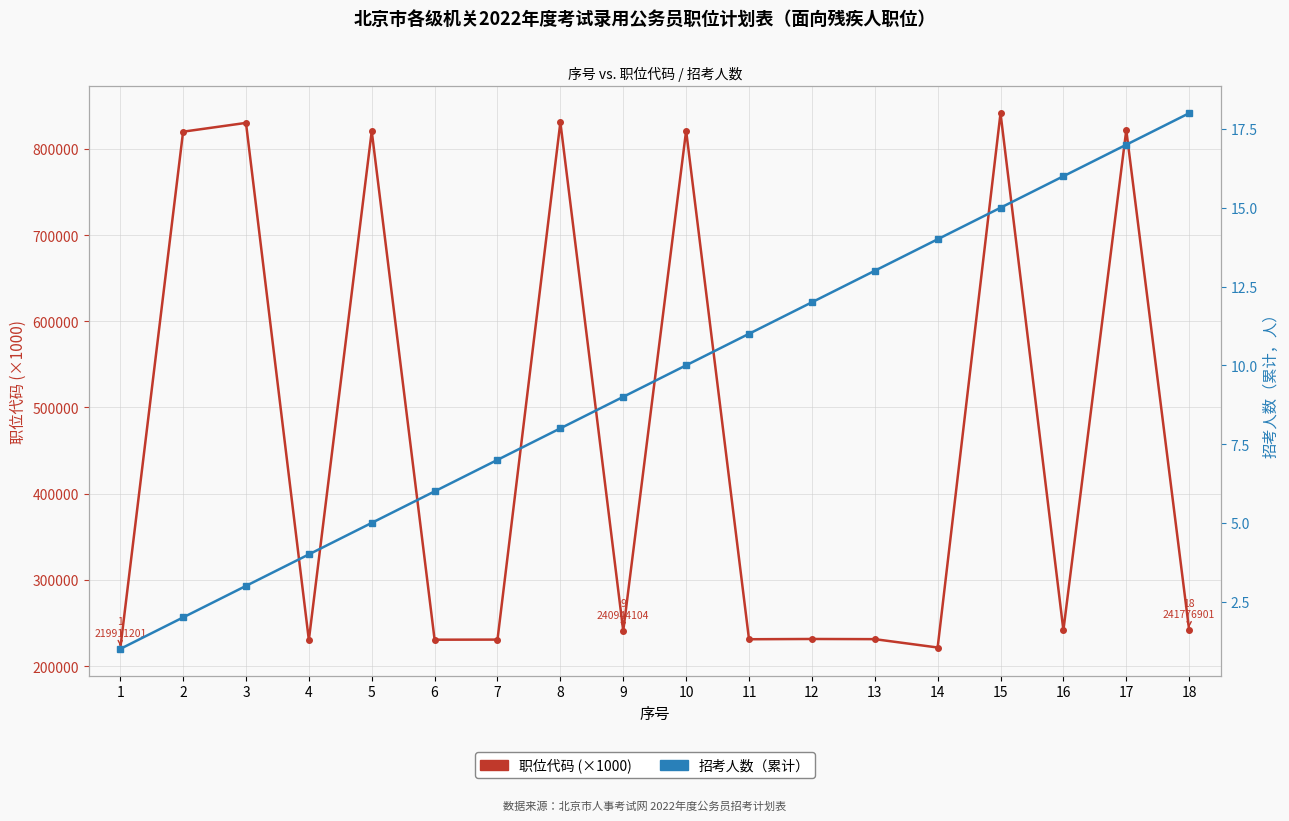

What is the difference between the maximum and minimum values in the 招考人数（累计） series?

17.0